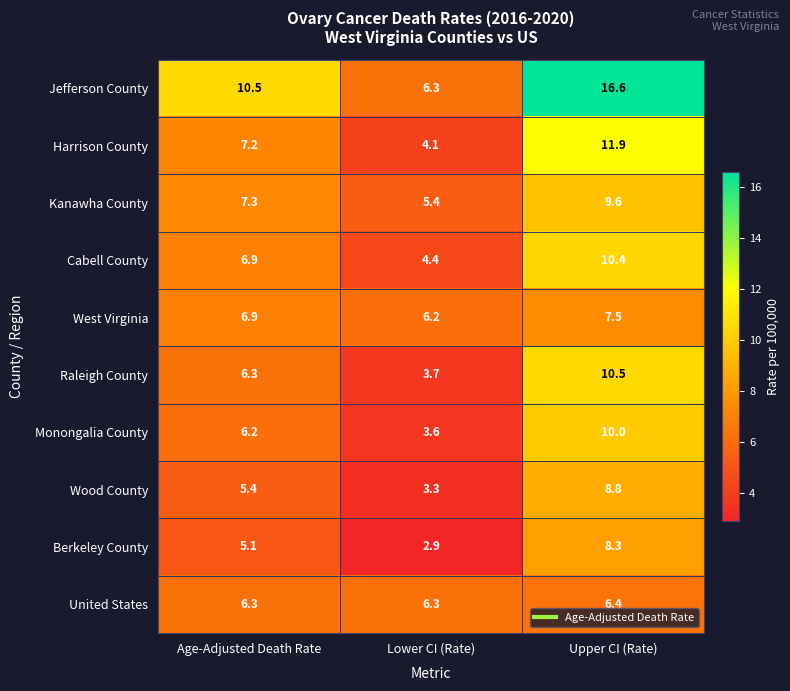

Which category has the lowest value in the Berkeley County series?

Lower CI (Rate)